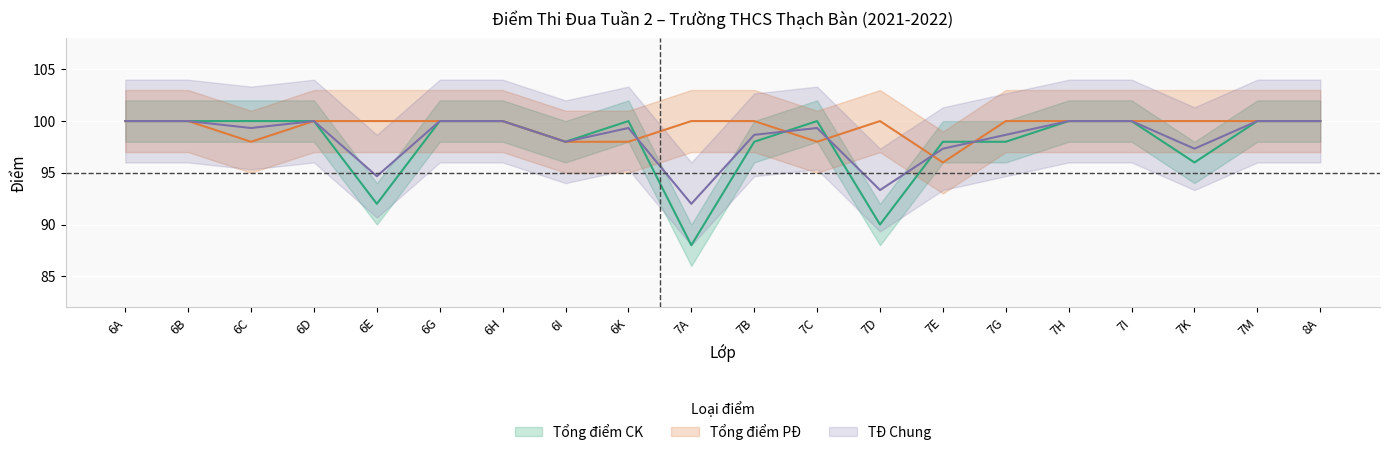

Which series has the largest total across all categories?

Tổng điểm PĐ